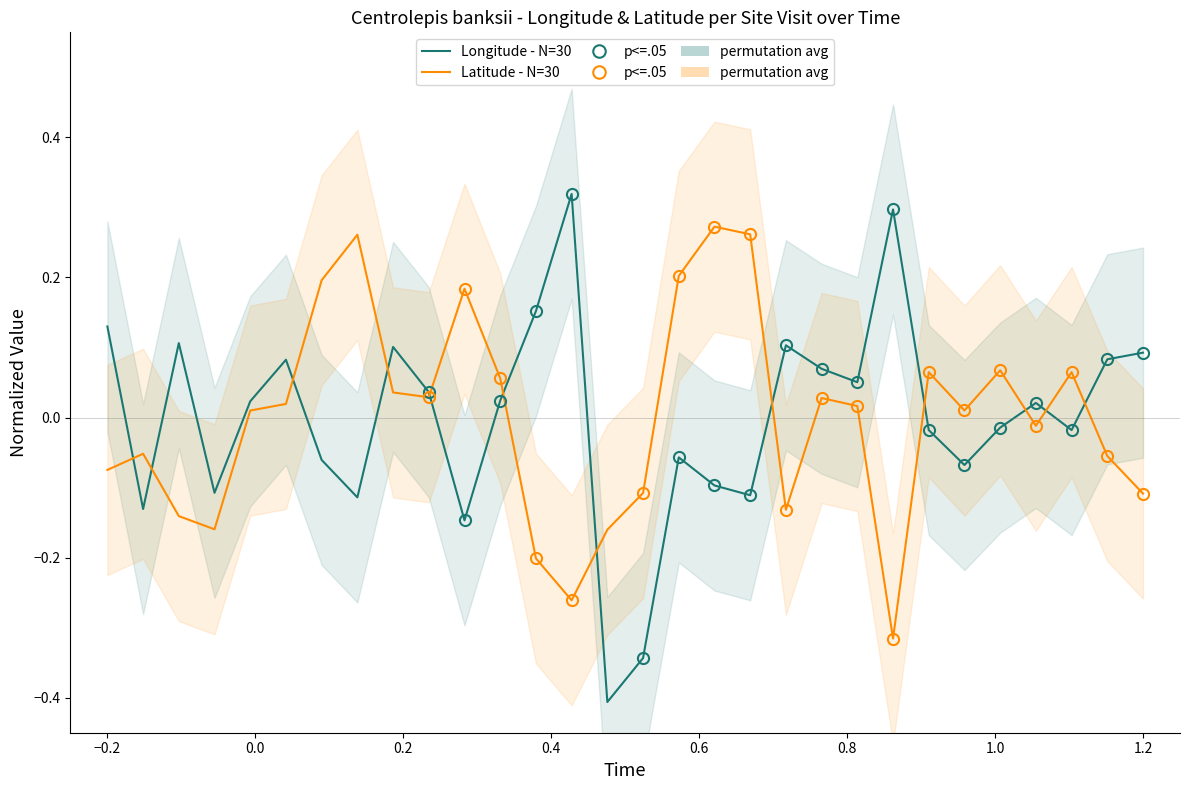

How many values in the Latitude - N=30 series exceed 0?

17